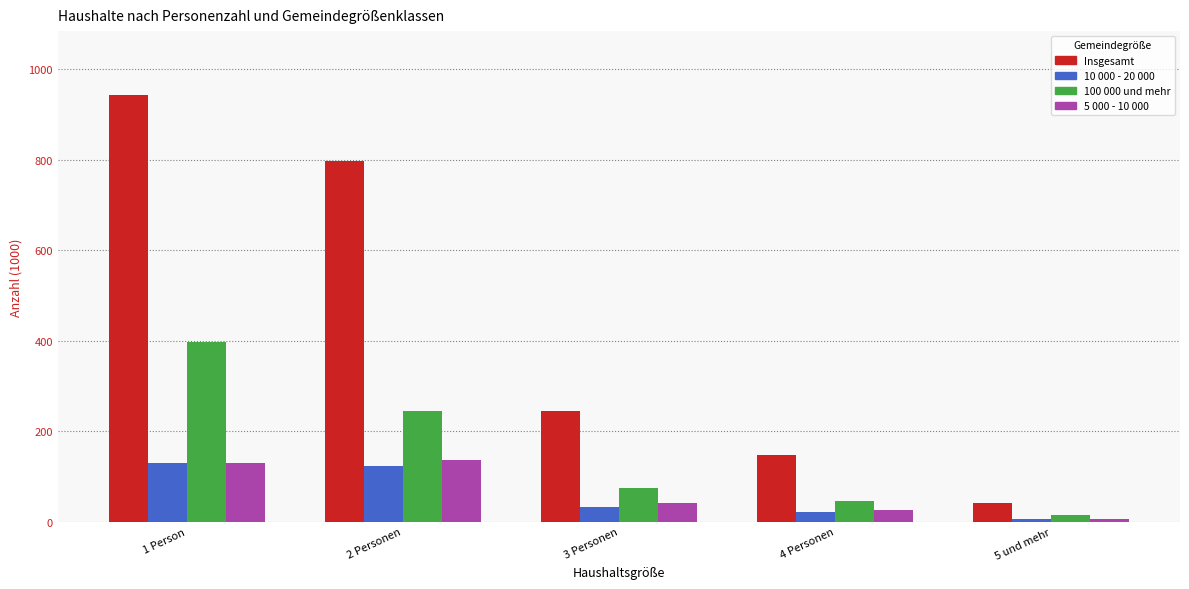

Reading left to right, transcribe all the data shown in this chart.

Insgesamt: 943.1	798.2	244.0	146.8	41.6
10 000 - 20 000: 129.6	122.6	31.7	21.5	5.6
100 000 und mehr: 396.7	244.3	74.5	45.2	15.1
5 000 - 10 000: 130.2	136.1	40.9	25.0	6.3